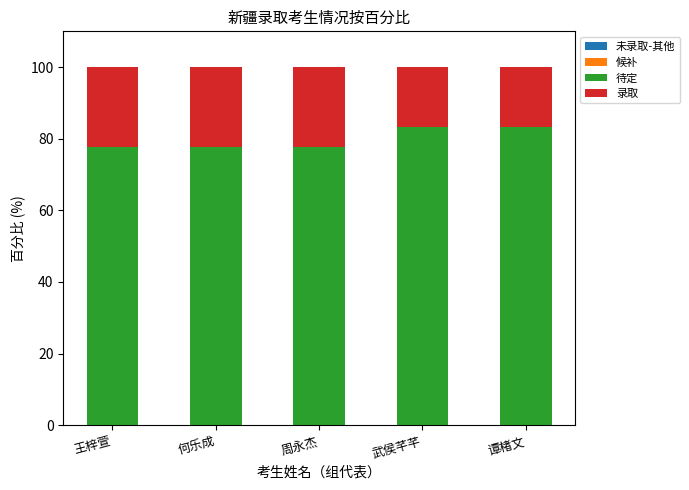

What is the sum of the 待定 values at 武侯芊芊 and 周永杰?

161.1